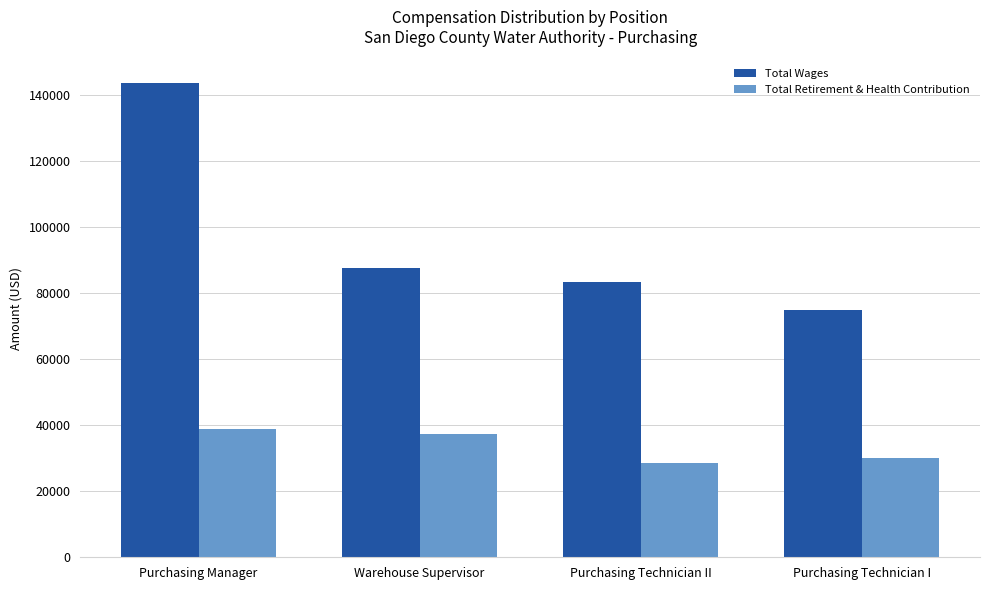

Reading left to right, what are all the values shown in this chart?

Total Wages: 143528	87518	83349	74960
Total Retirement & Health Contribution: 38768	37345	28467	29989